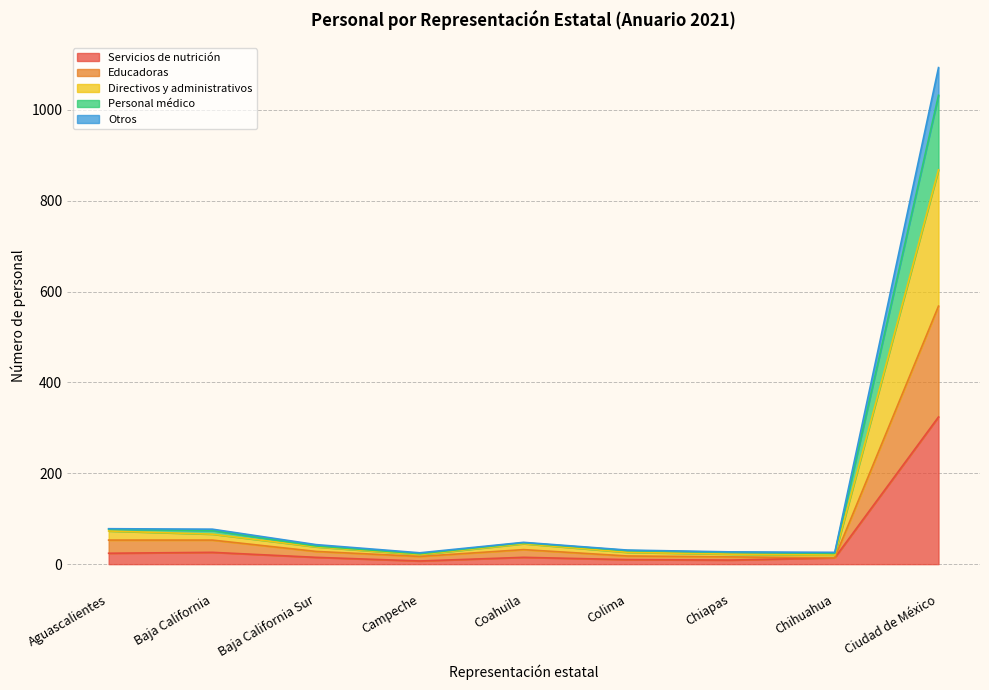

At which label does Servicios de nutrición reach its peak?

Ciudad de México